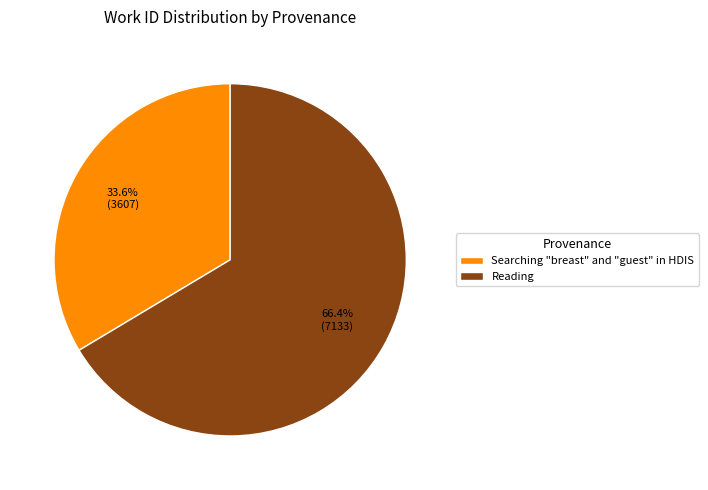

True or false: Searching "breast" and "guest" in HDIS accounts for 34% of the total.

True